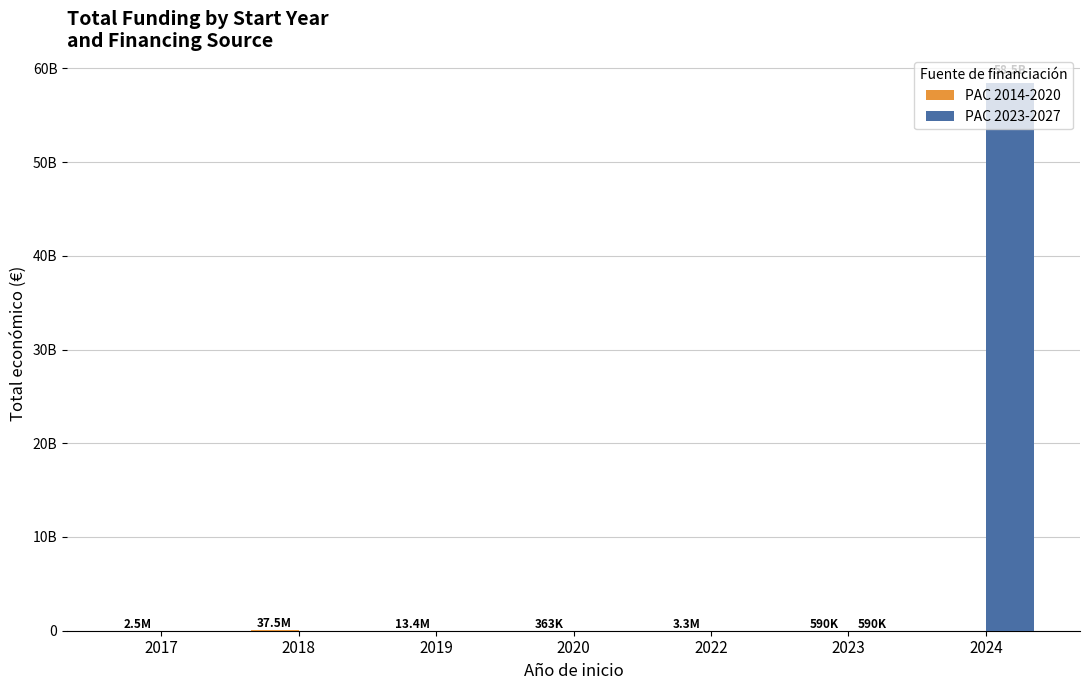

Which category has the lowest value in the PAC 2023-2027 series?

2017